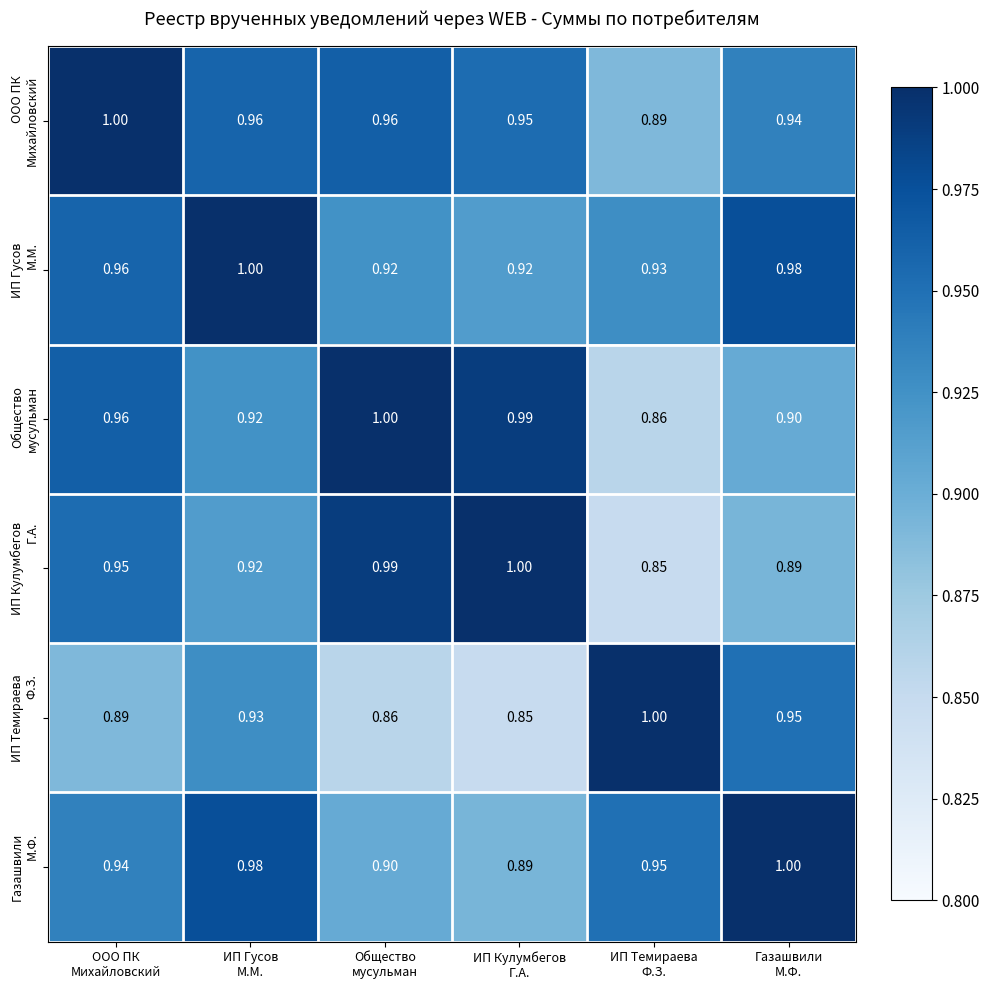

At which category does the chart reach its minimum across all series?

ИП Темираева
Ф.З.